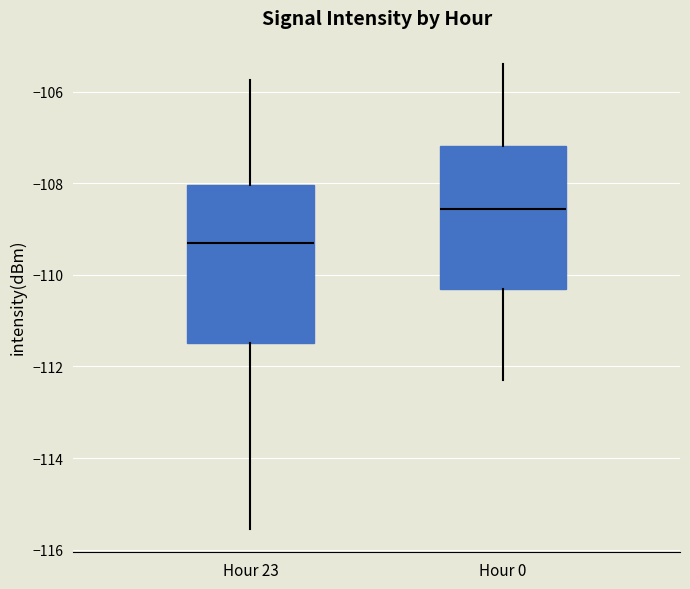

Reading left to right, read every box against the y-axis: the position of its median line, the range the box covers, and the ends of its whiskers. The values are not printed on the chart, so give them approximately, as read against the axis.

Hour 23: median -109.4, box -111.4 to -108.0, whiskers -115.6 to -105.8
Hour 0: median -108.6, box -110.4 to -107.2, whiskers -112.4 to -105.4